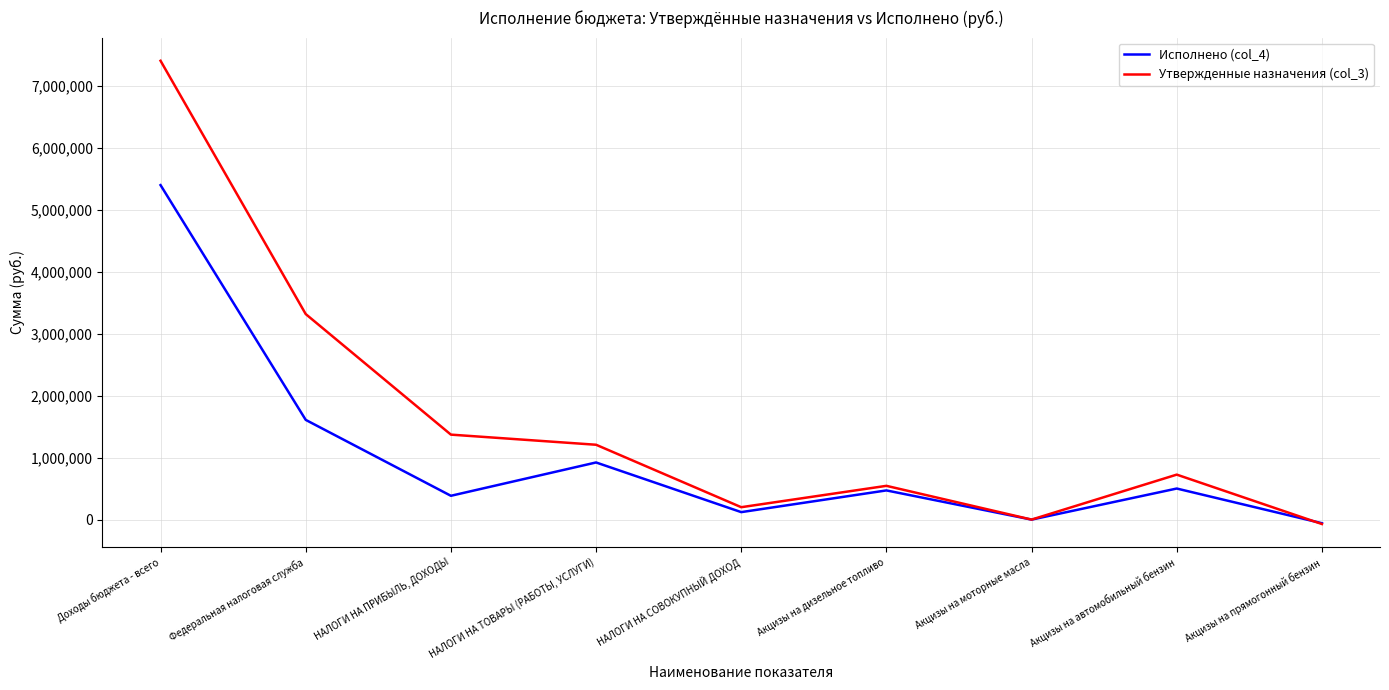

Which series changed the most between Акцизы на дизельное топливо and Акцизы на автомобильный бензин?

Утвержденные назначения (col_3)